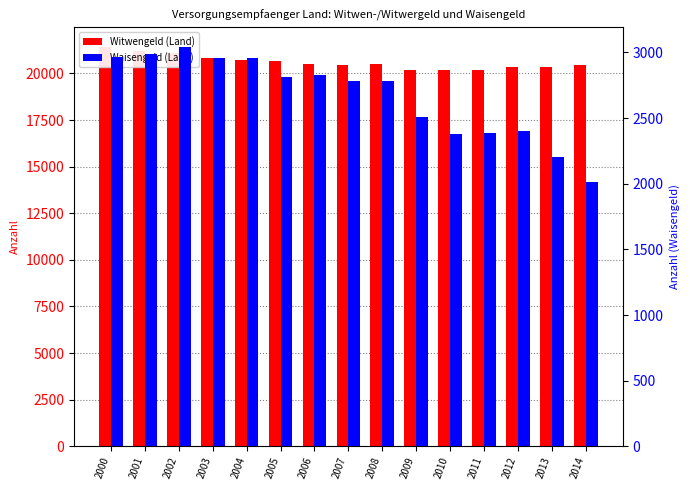

What is the total value across all series at 2001?

24195